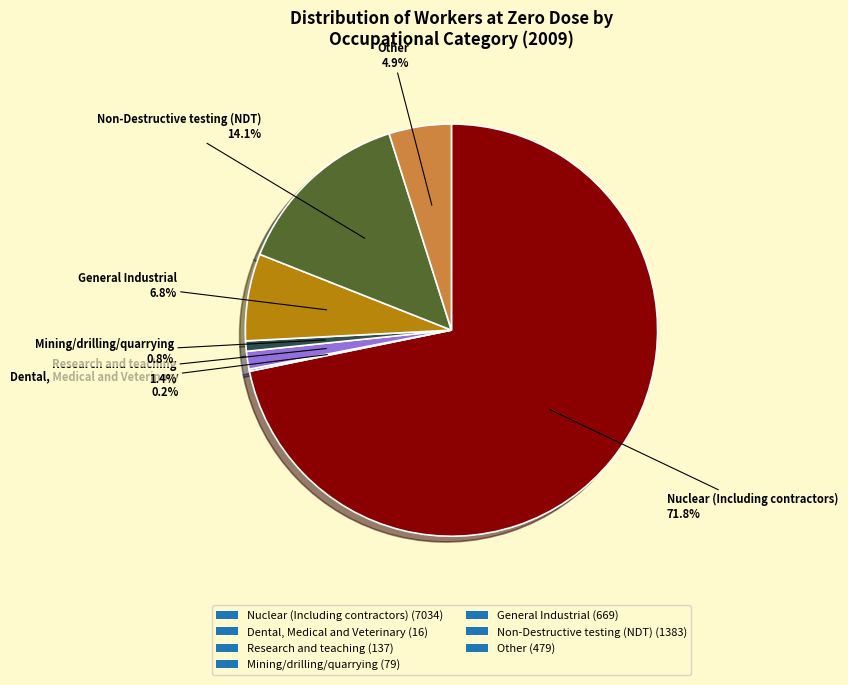

Approximately how many times larger is the value at Nuclear (Including contractors) (7034) compared to Mining/drilling/quarrying (79)?

89.0